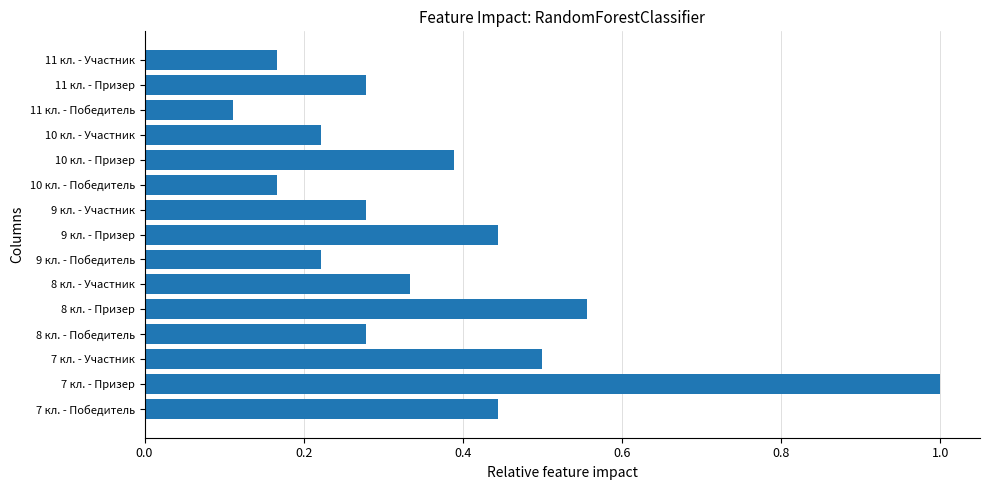

What is the sum of all values?

5.4